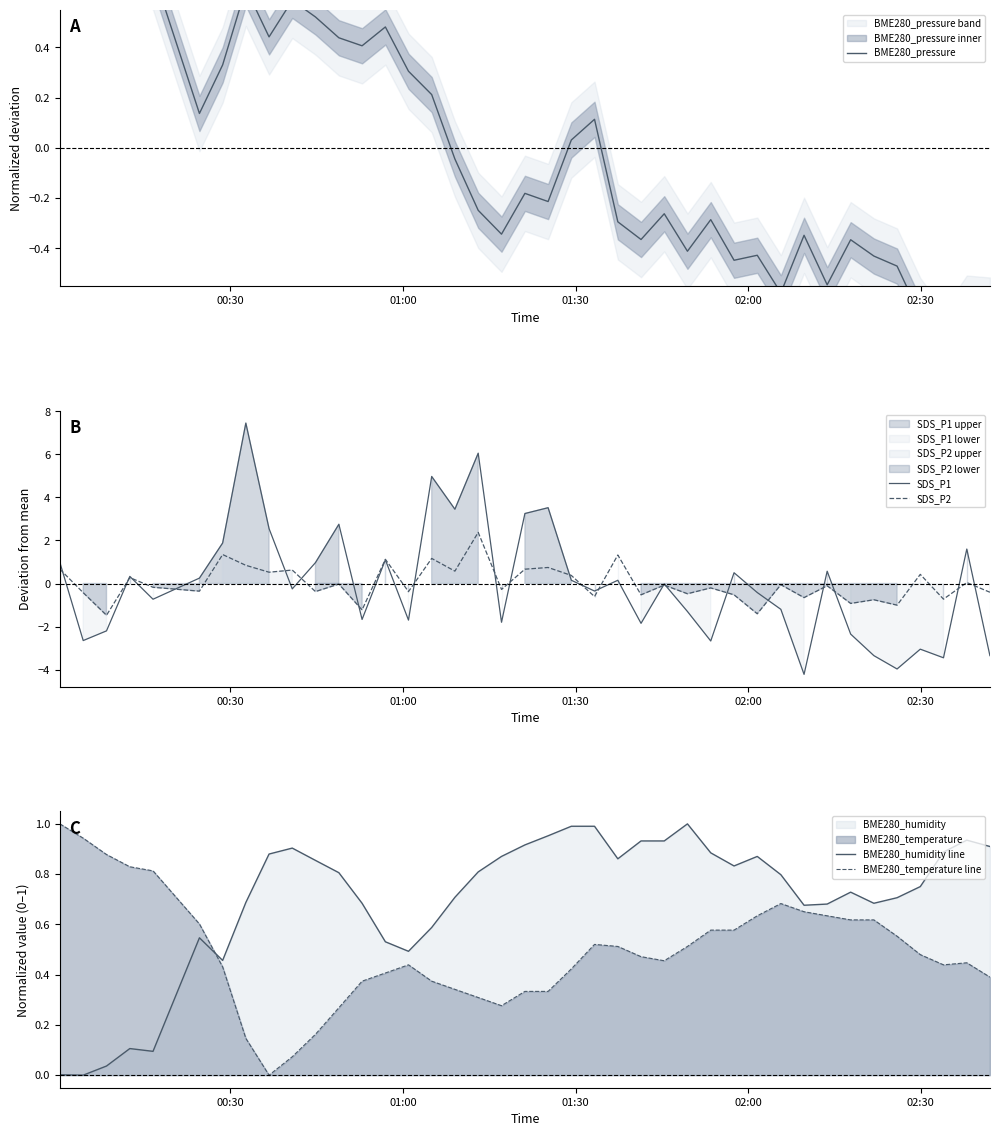

How many intersections are there between BME280_humidity line and BME280_temperature line?

1